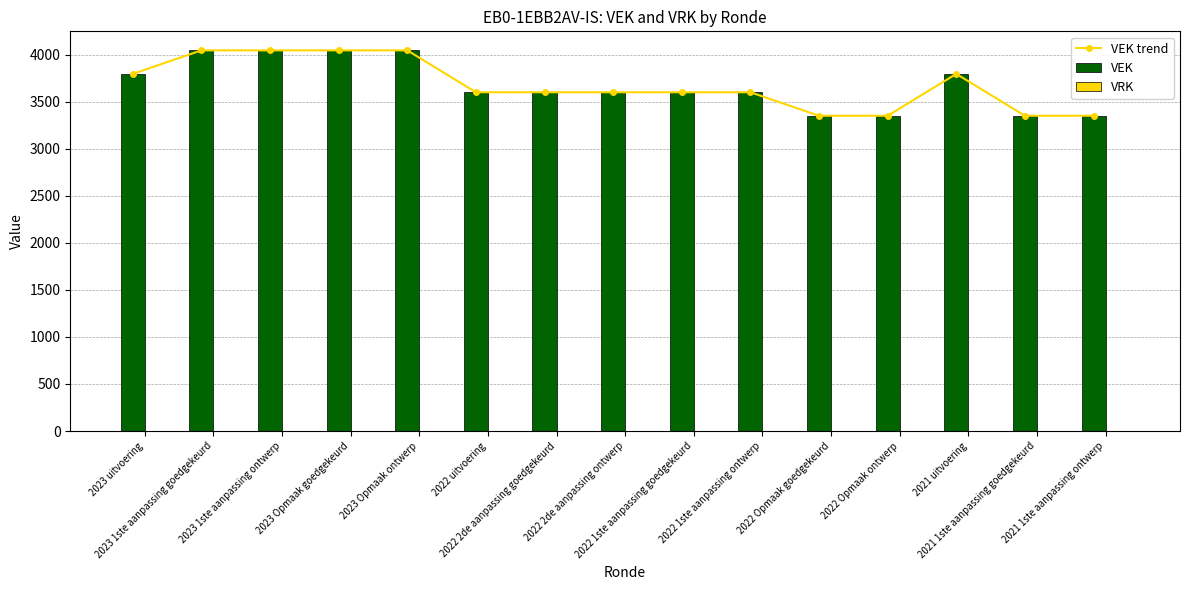

What is the total value across all series at 2022 uitvoering?

7200